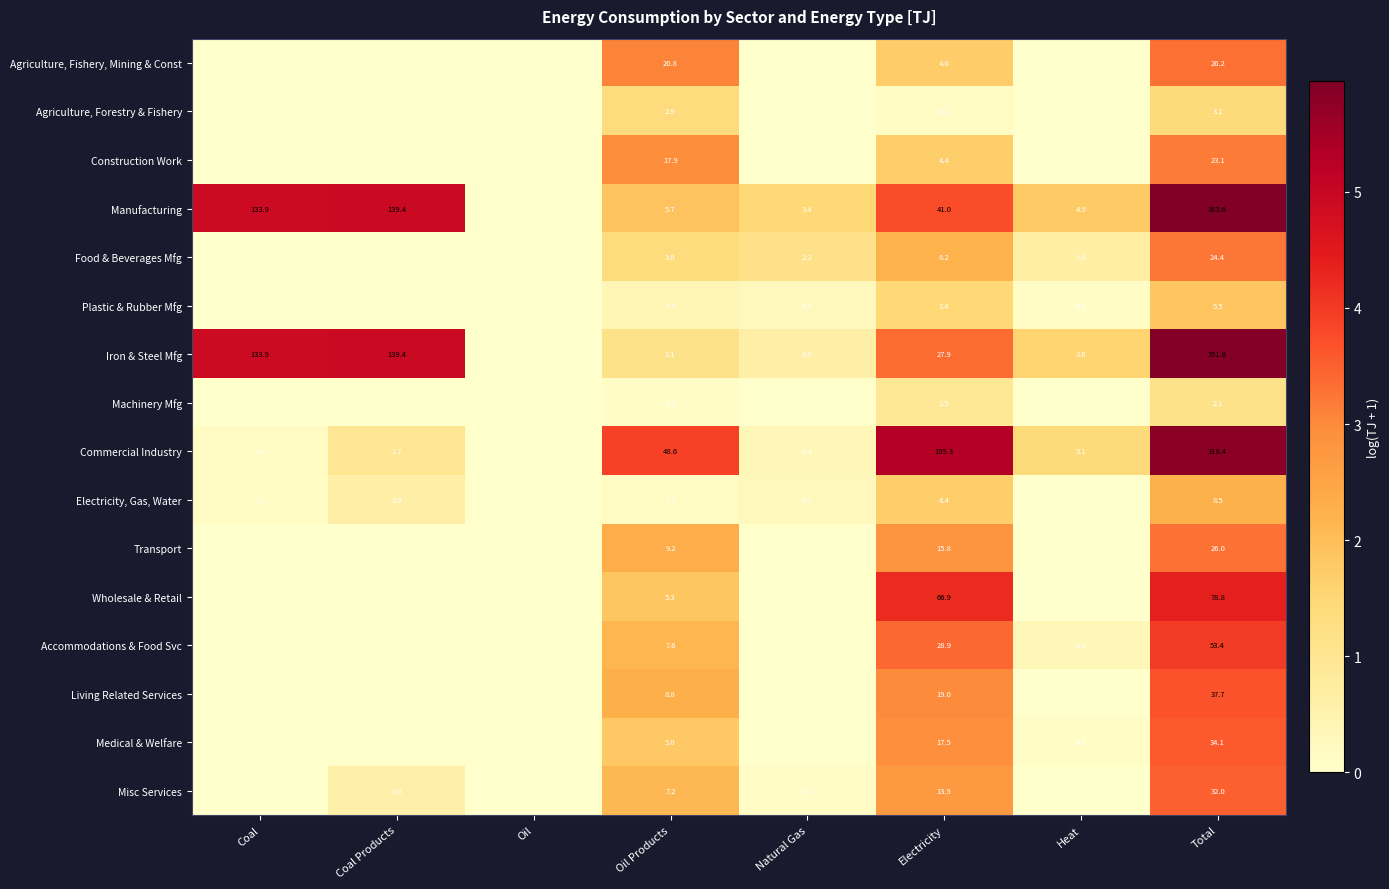

Which category has the highest value across all series?

Total